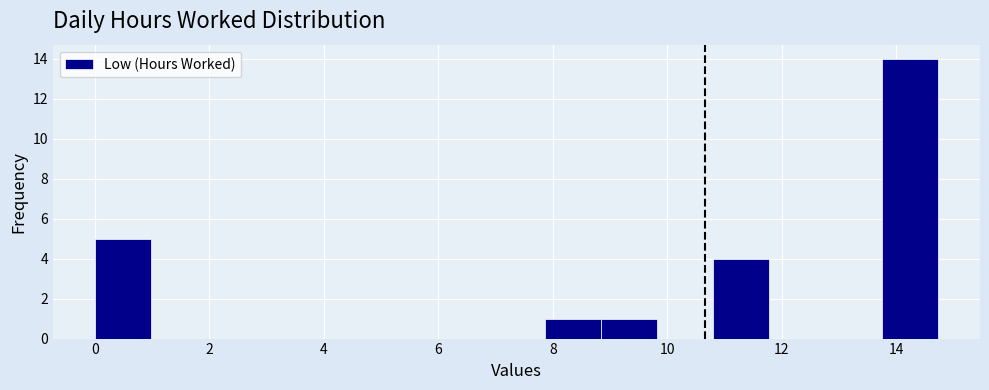

How tall is the bar that spans 0.0 to 1.0 on the x-axis? Neither the bar edges nor the heights are printed on the chart, so give them approximately, as read against the axes.

5